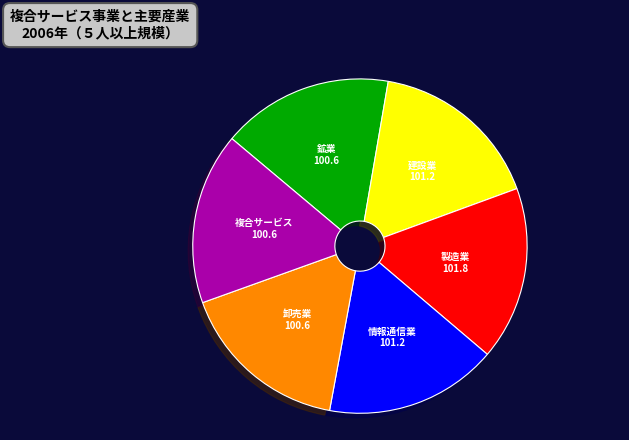

How many segments does this pie chart have?

6